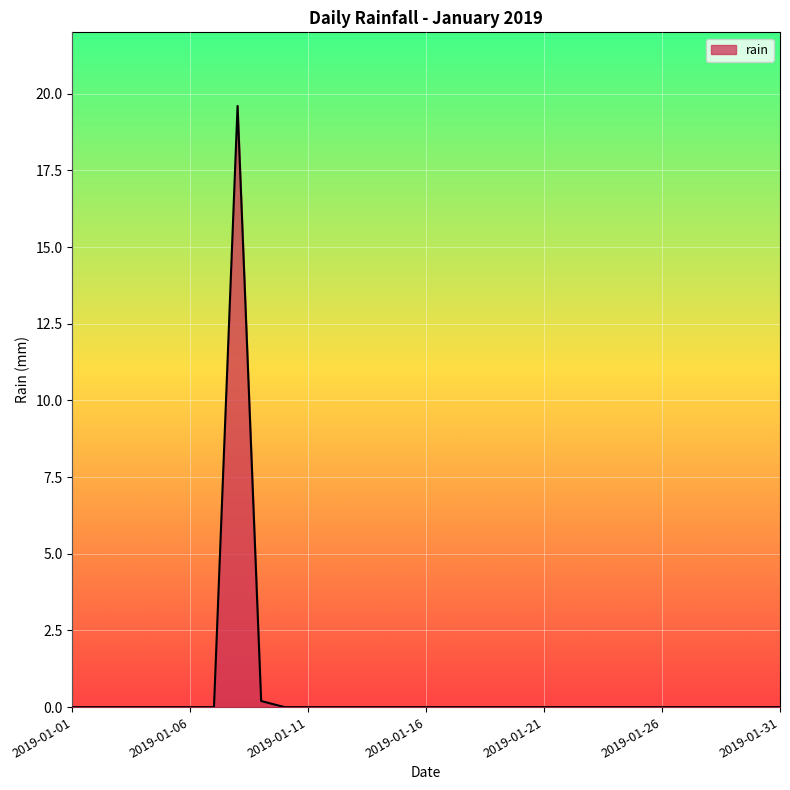

What is the sum of all values?

19.8